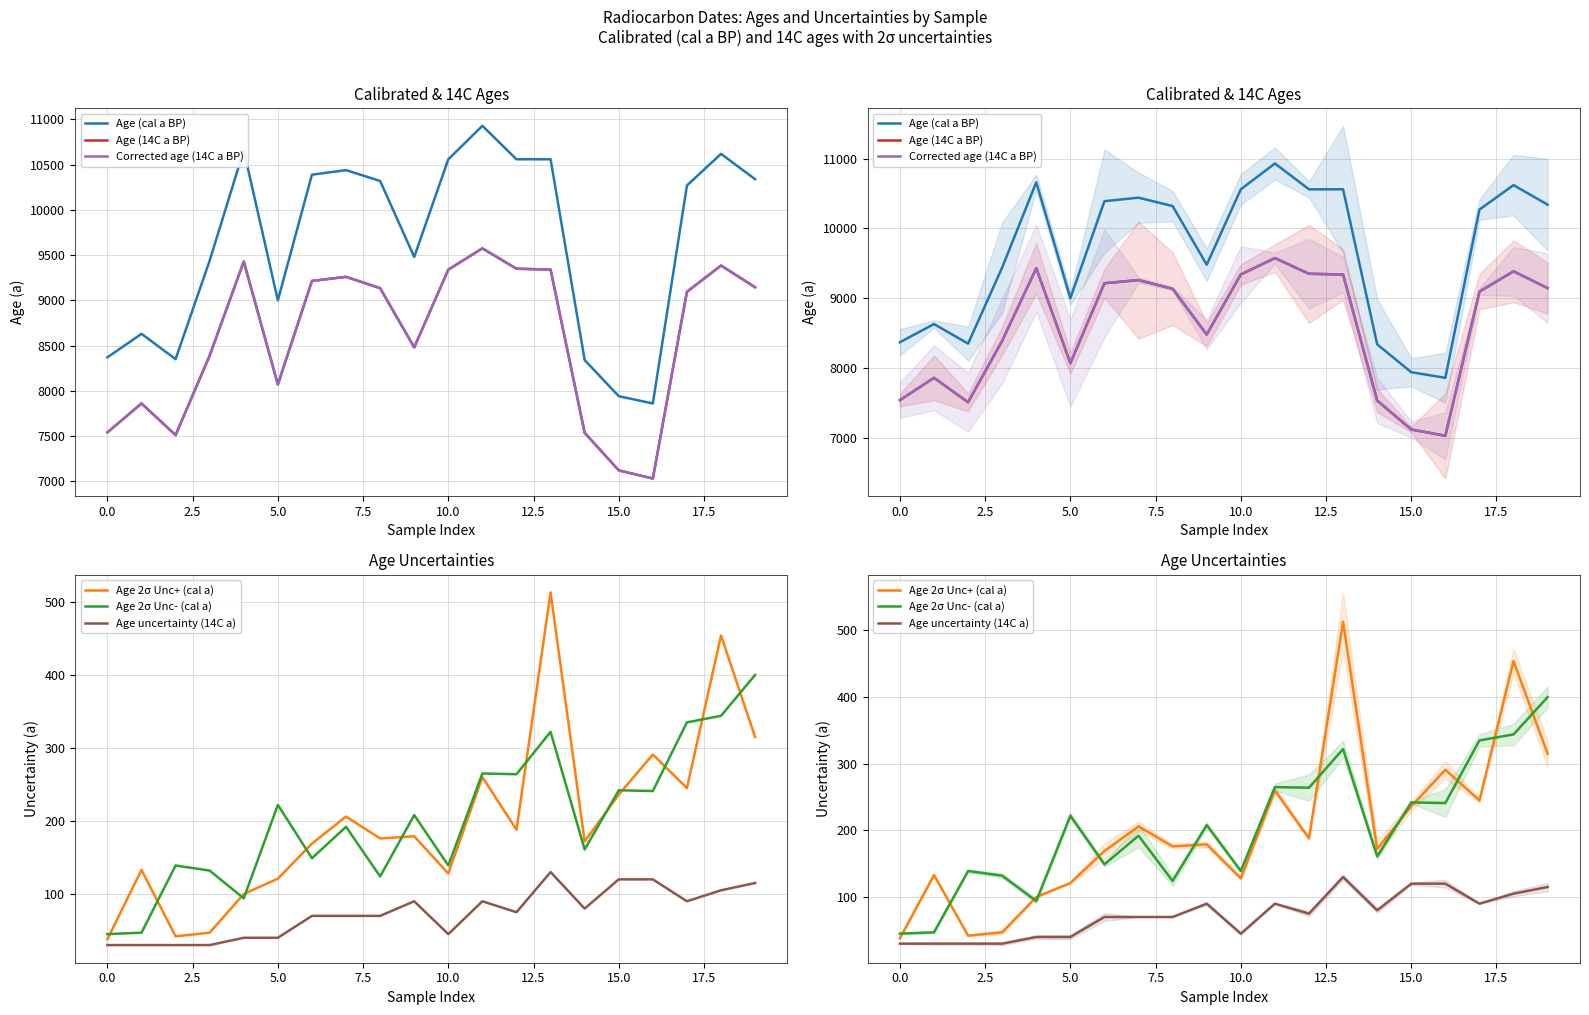

Is it true that Age 2σ Unc+ (cal a) equals 117 at 20.0?

False